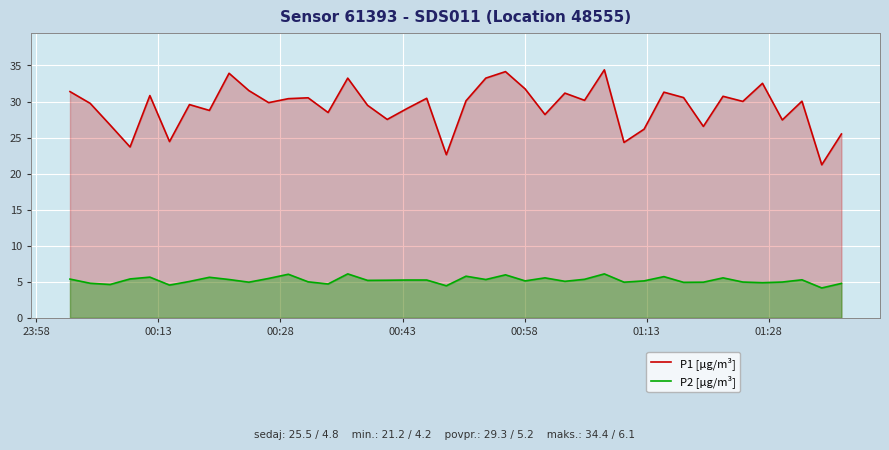

List the series in order of their peak value, lowest first.

P2 [μg/m³], P1 [μg/m³]